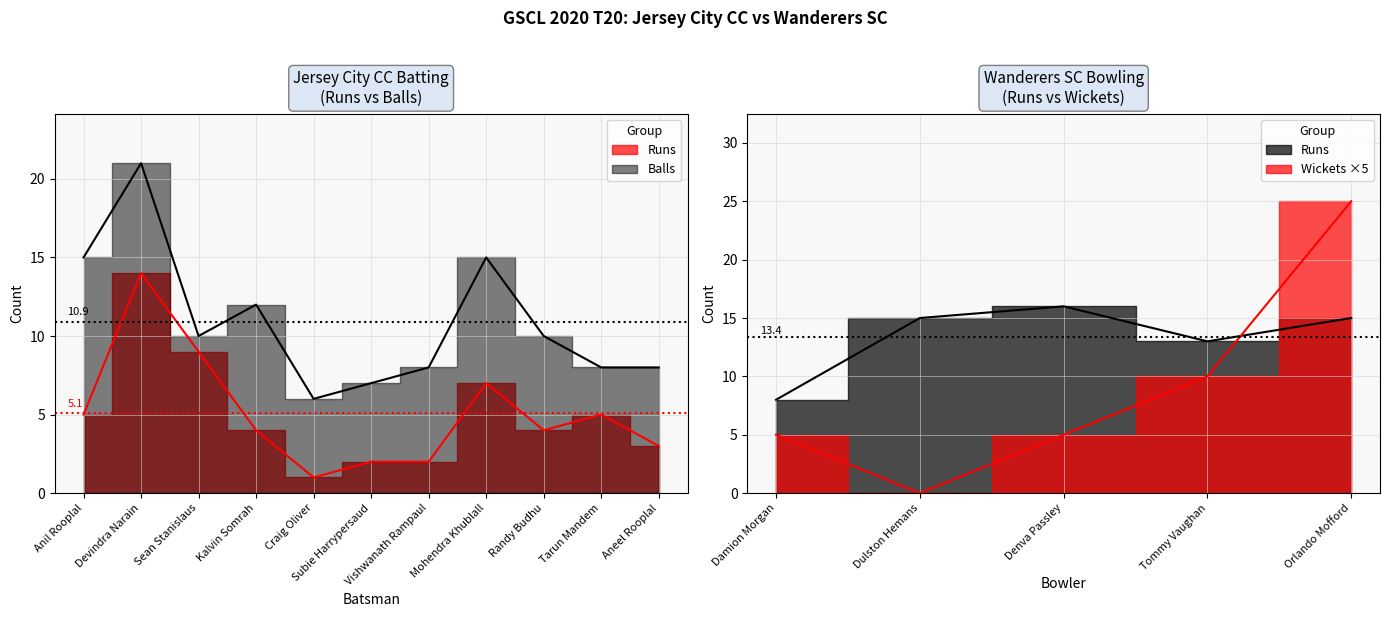

What is the sum of all Runs values?

56